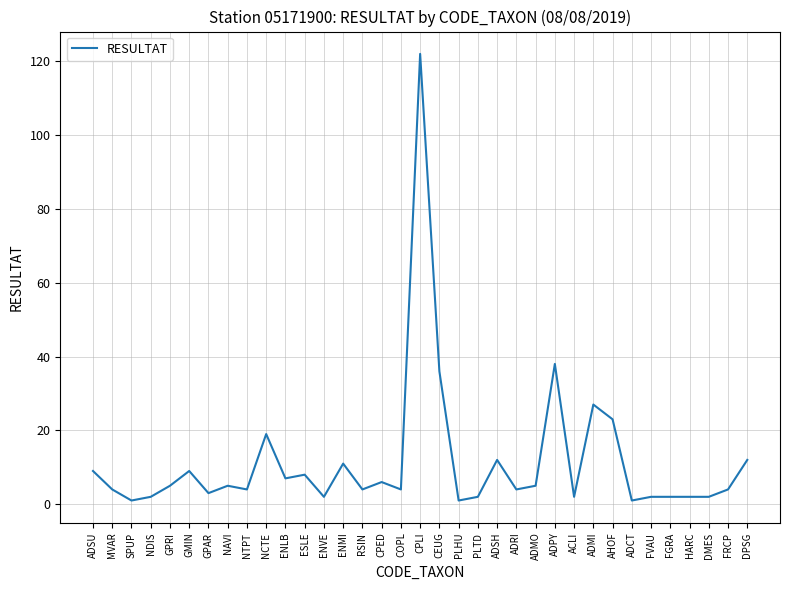

How many distinct data groups are displayed?

1